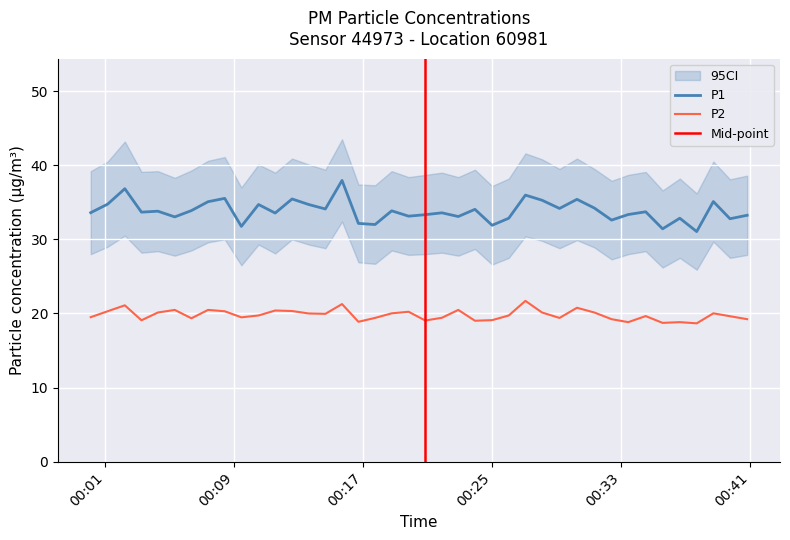

What is the highest value of the P2 series?

21.7